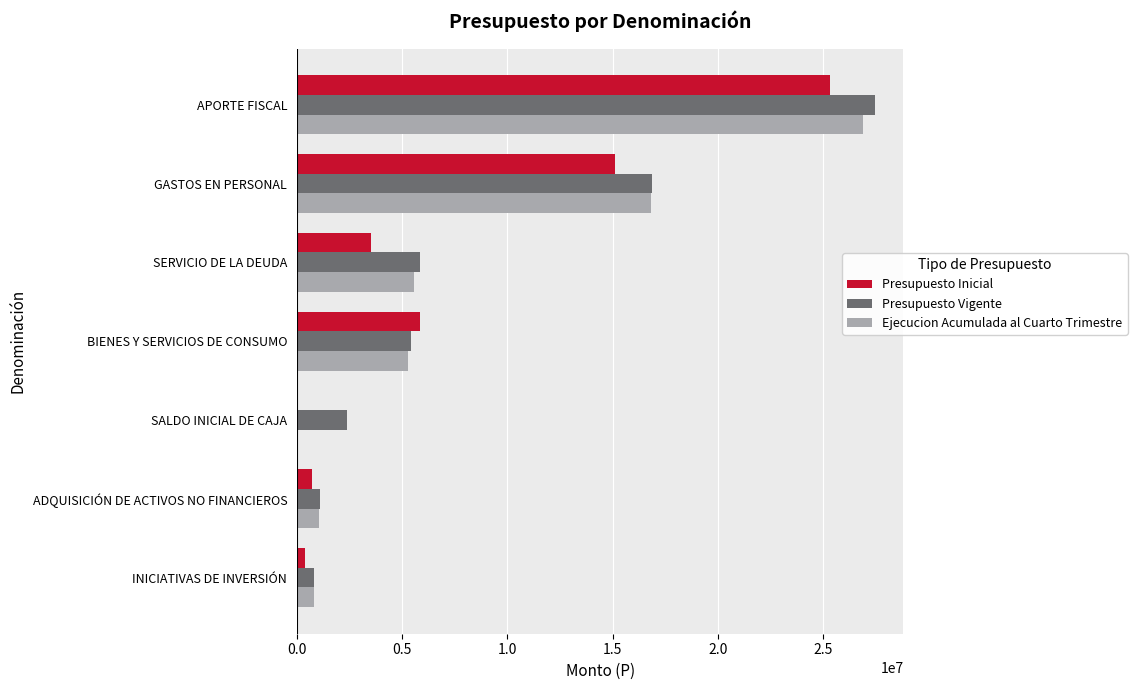

Read the Ejecucion Acumulada al Cuarto Trimestre value at SERVICIO DE LA DEUDA.

5561518